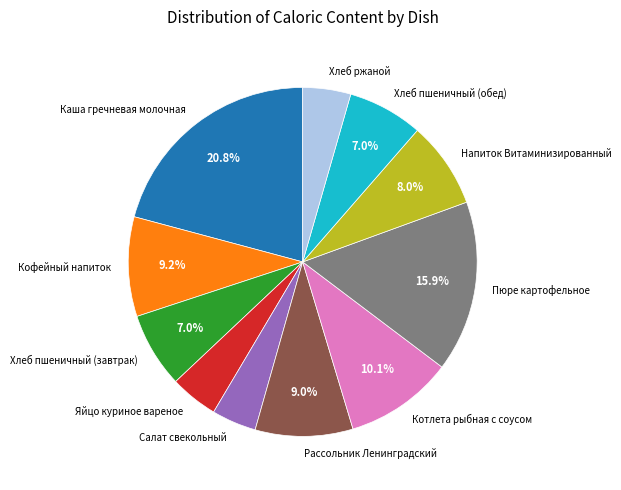

What is the largest slice in the pie chart?

Каша гречневая молочная